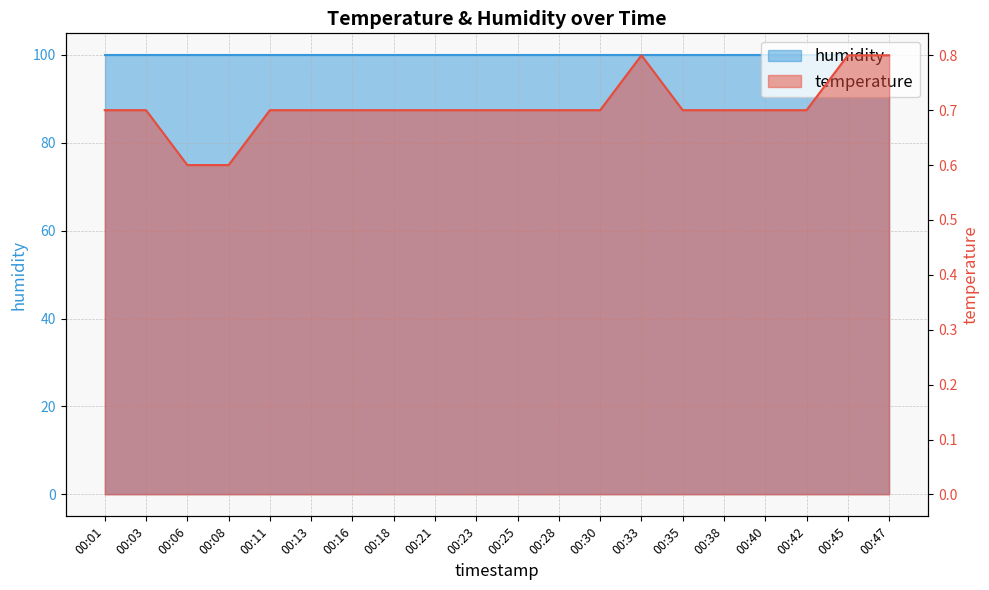

What is the smallest value displayed?

0.6